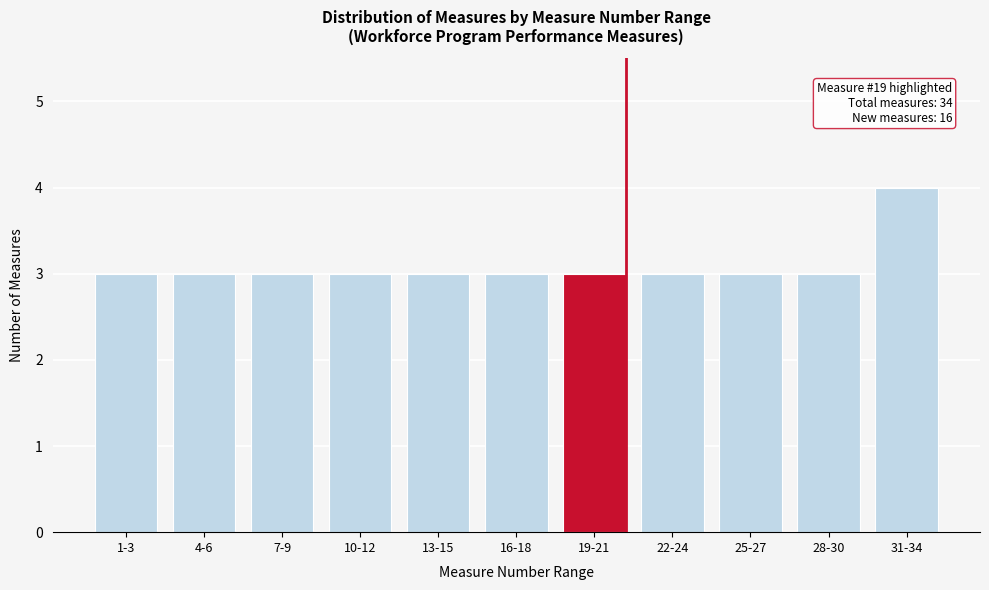

Reading left to right, transcribe all the data shown in this chart.

3	3	3	3	3	3	3	3	3	3	4